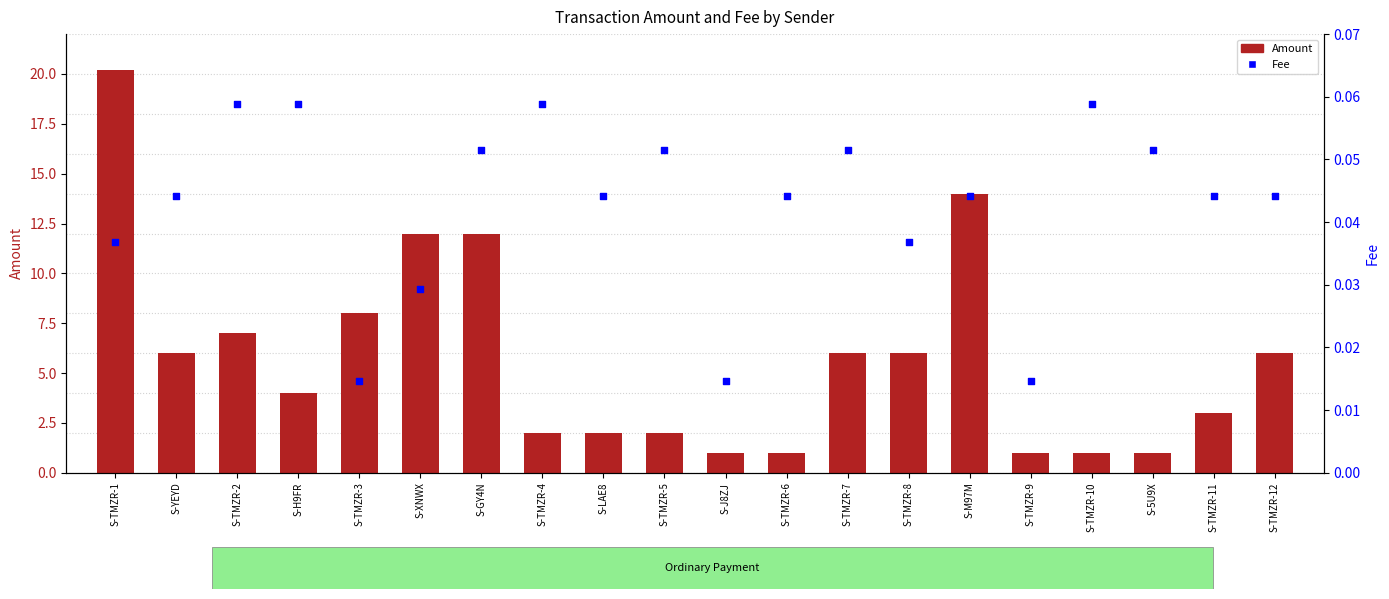

At which category is the sum across all series the highest?

S-TMZR-1